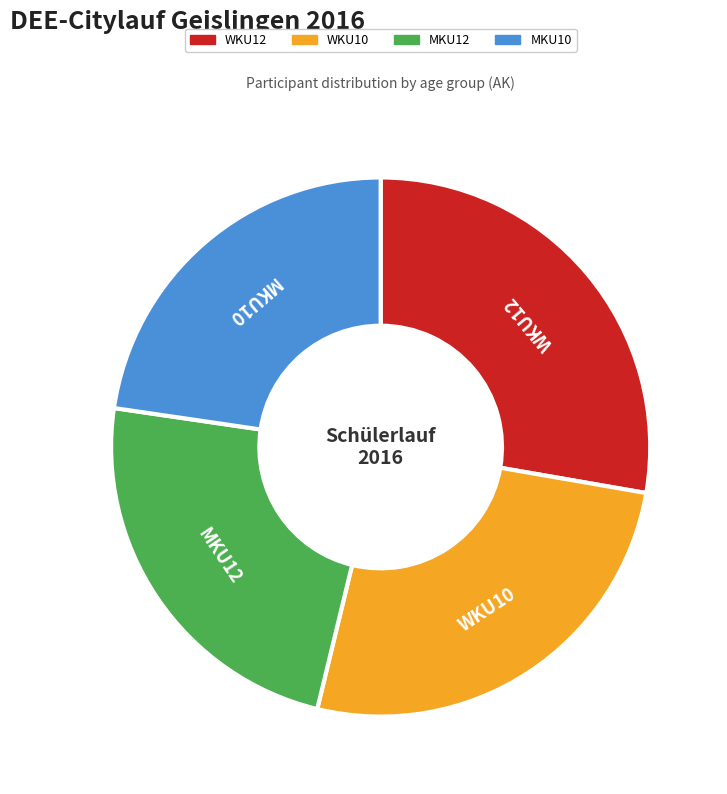

Do MKU12 and WKU12 together represent more than half of the pie?

Yes